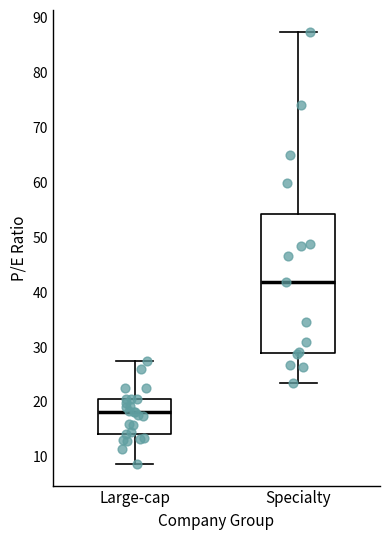

Comparing the boxes themselves (not the whiskers), which one is the tallest?

Specialty